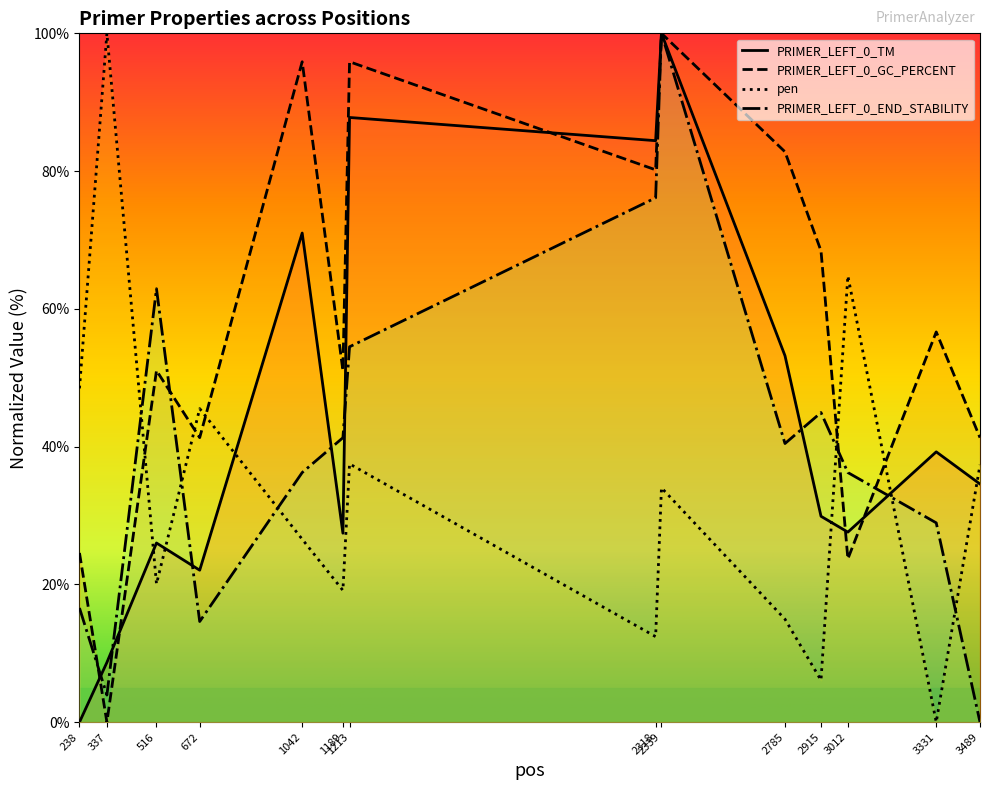

Reading left to right, what are all the values shown in this chart?

PRIMER_LEFT_0_TM: 238=0.0	337=8.7	516=26.0	672=22.1	1042=71.0	1189=27.4	1213=87.8	2318=84.4	2339=100.0	2785=53.2	2915=29.9	3012=27.6	3331=39.2	3489=34.6
PRIMER_LEFT_0_GC_PERCENT: 238=24.6	337=0.0	516=51.0	672=41.3	1042=95.9	1189=51.0	1213=95.9	2318=80.2	2339=100.0	2785=82.8	2915=68.4	3012=23.7	3331=56.7	3489=41.3
pen: 238=48.5	337=100.0	516=20.1	672=45.5	1042=26.6	1189=19.1	1213=37.5	2318=12.4	2339=34.0	2785=14.9	2915=6.1	3012=64.8	3331=0.0	3489=37.4
PRIMER_LEFT_0_END_STABILITY: 238=16.6	337=3.9	516=62.9	672=14.6	1042=36.2	1189=41.3	1213=54.5	2318=76.1	2339=100.0	2785=40.4	2915=44.9	3012=36.2	3331=28.9	3489=0.0